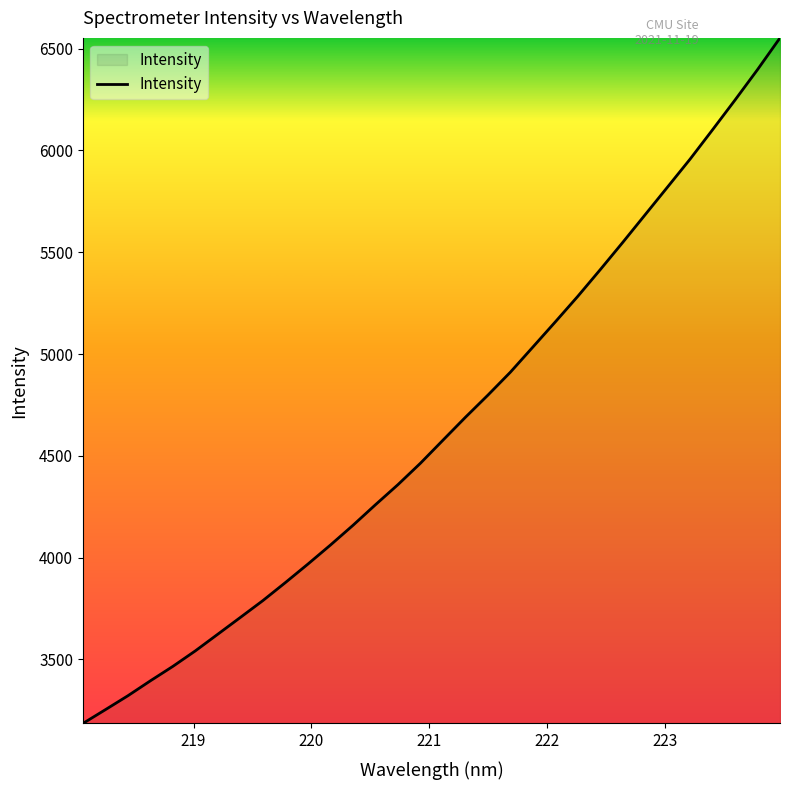

How many lines are shown in the chart?

1